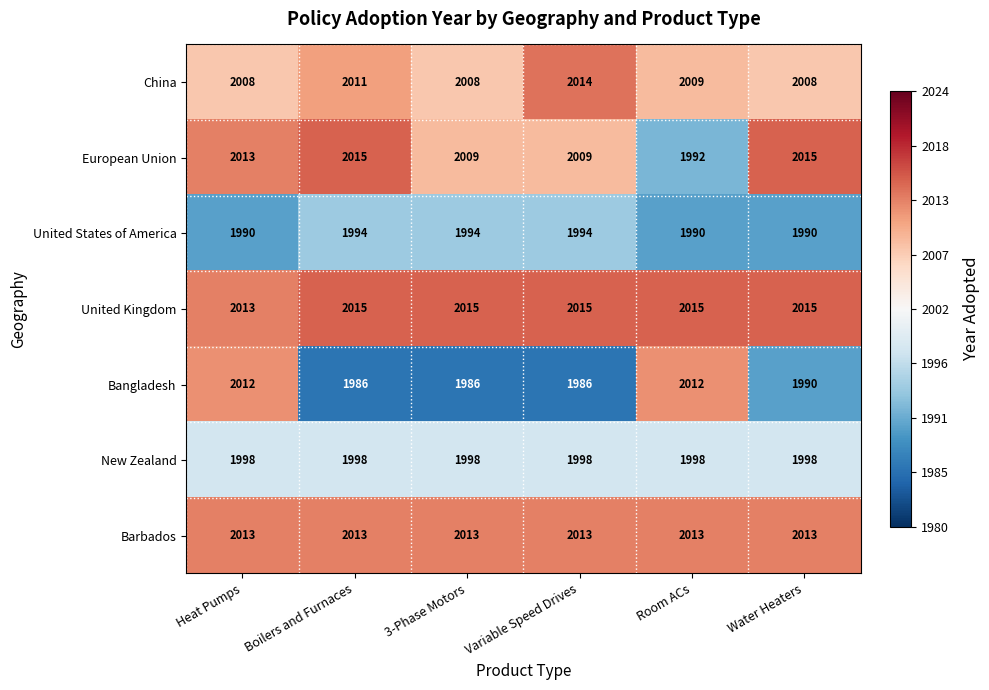

Which series has the largest total across all categories?

United Kingdom